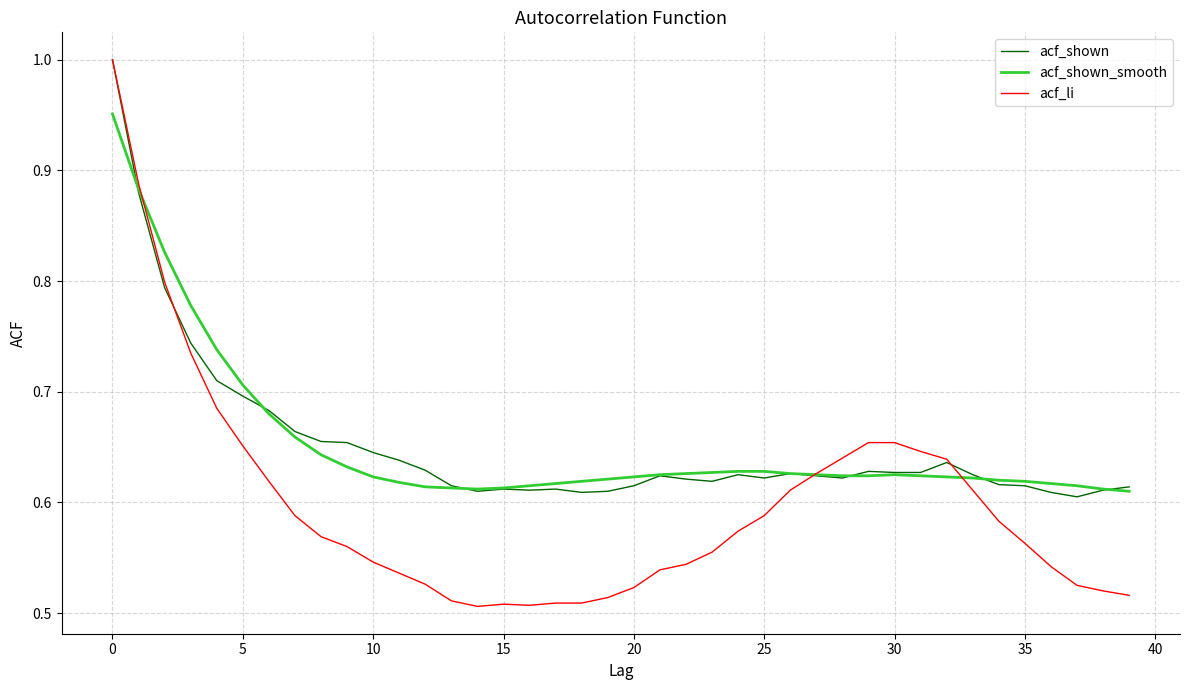

Which series has the largest range (max minus min)?

acf_li